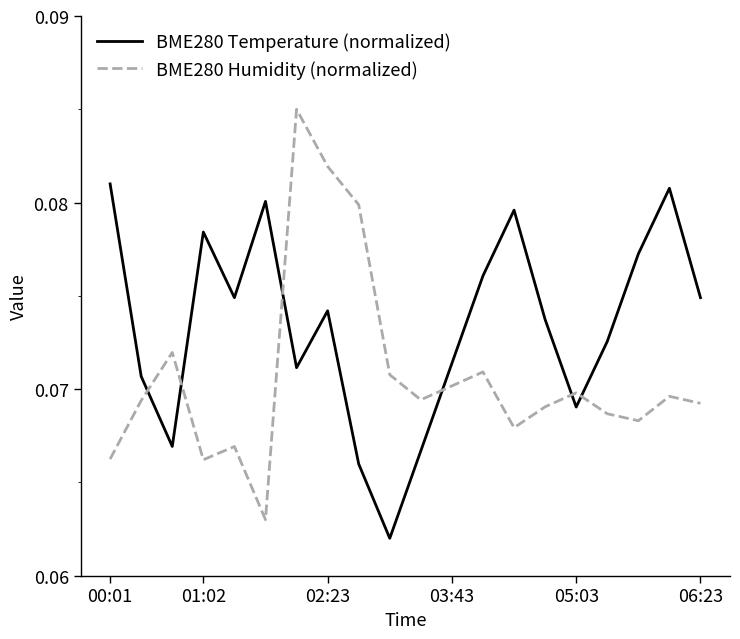

Rank the series by their maximum value, from highest to lowest.

BME280 Humidity (normalized), BME280 Temperature (normalized)